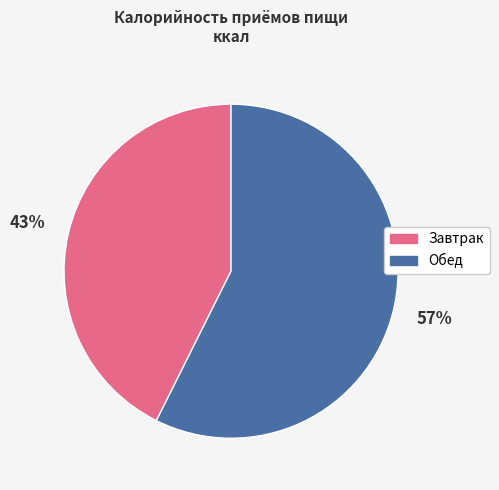

What percentage is the Завтрак slice, to the nearest percent?

43%